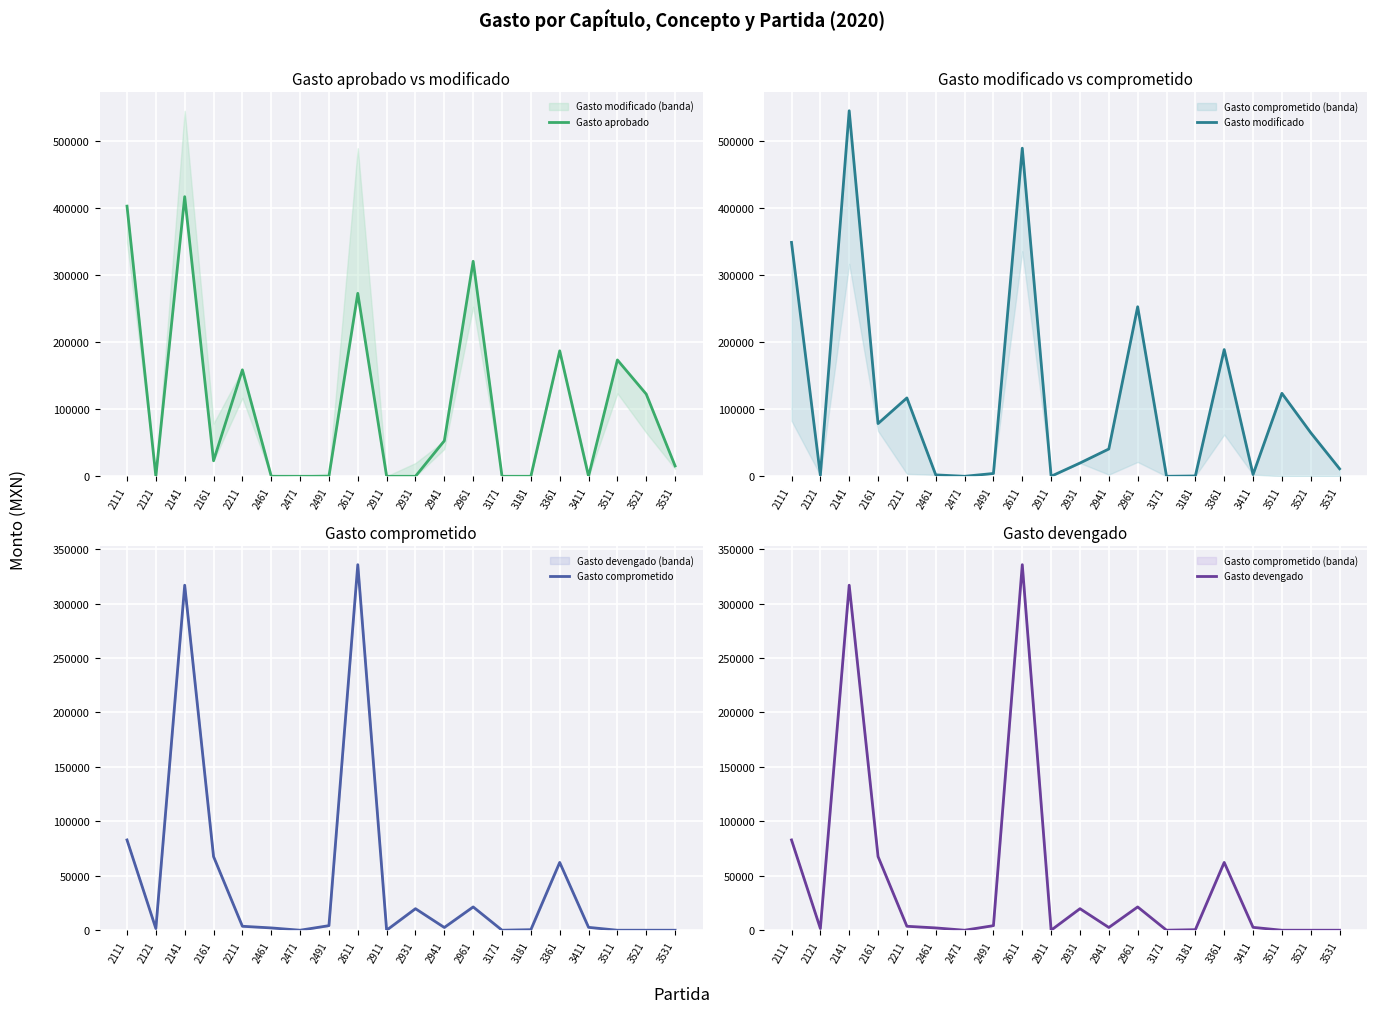

In Gasto modificado, how many points are higher than both neighbors (excluding endpoints)?

6